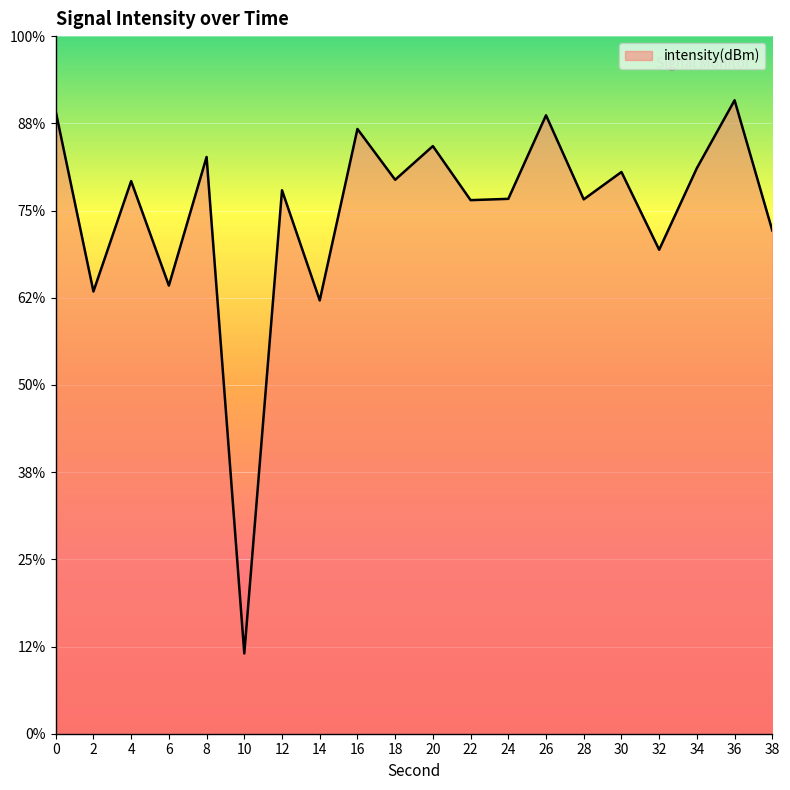

Rank the categories by value from highest to lowest.

36, 0, 26, 16, 20, 8, 34, 30, 18, 4, 12, 24, 28, 22, 38, 32, 6, 2, 14, 10